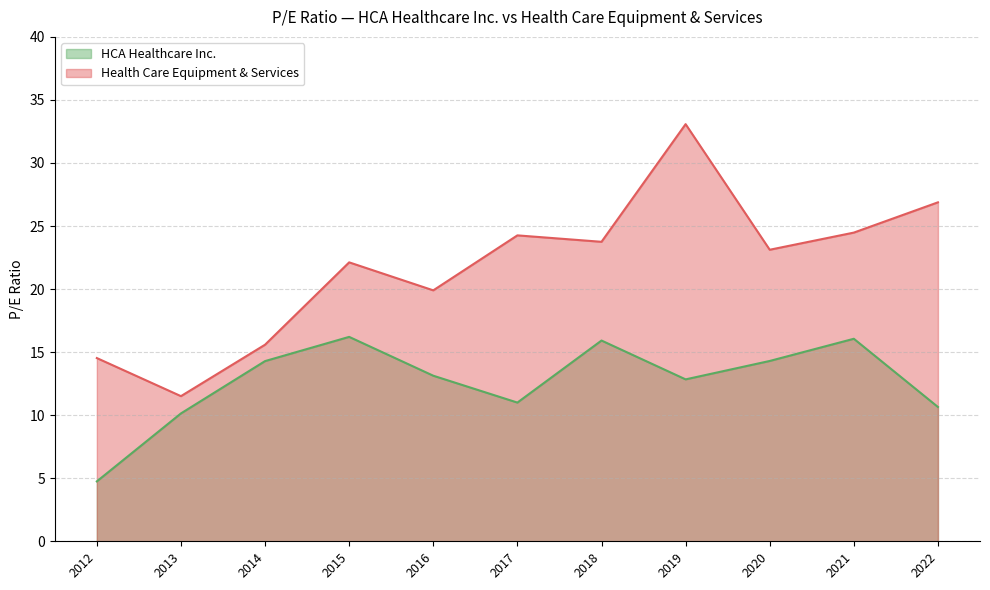

What is the total value across all series at 2016?

33.0